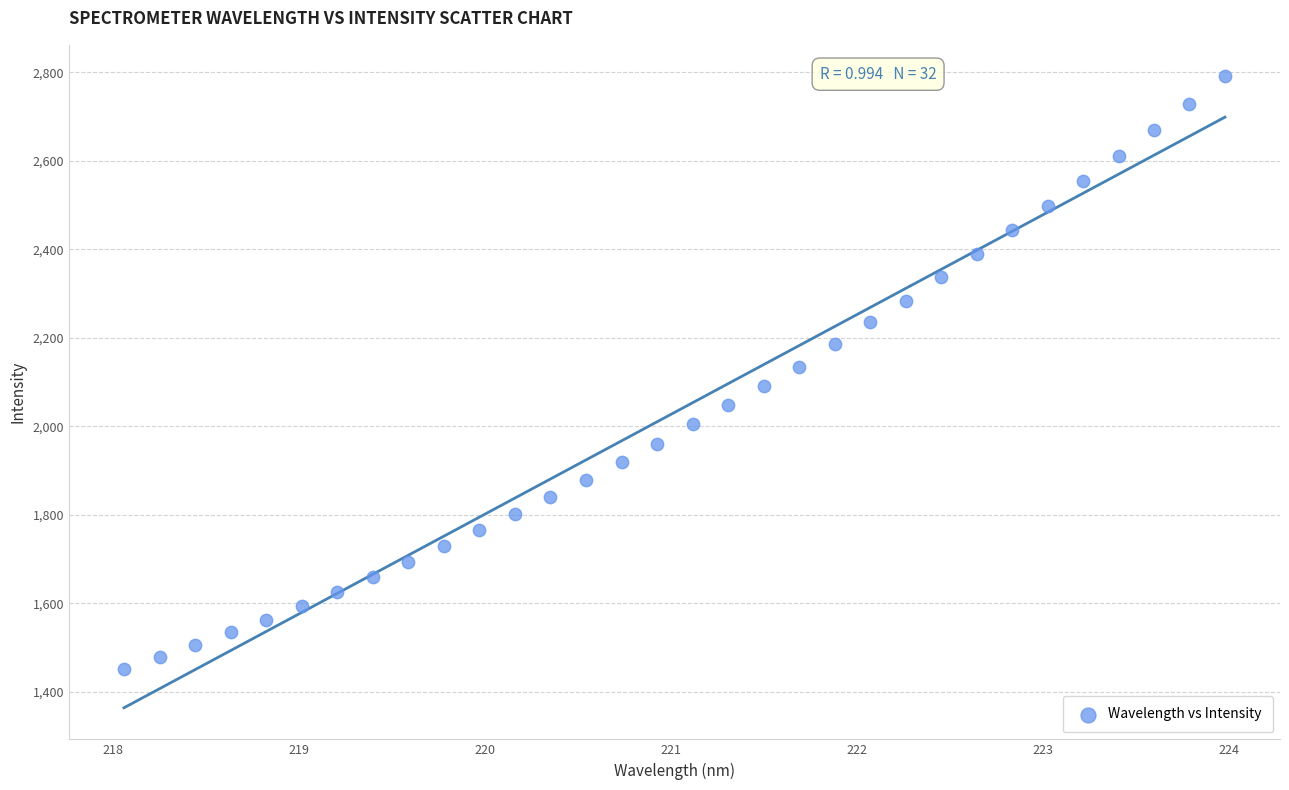

What is the range of Y values (max minus min)?

1339.7